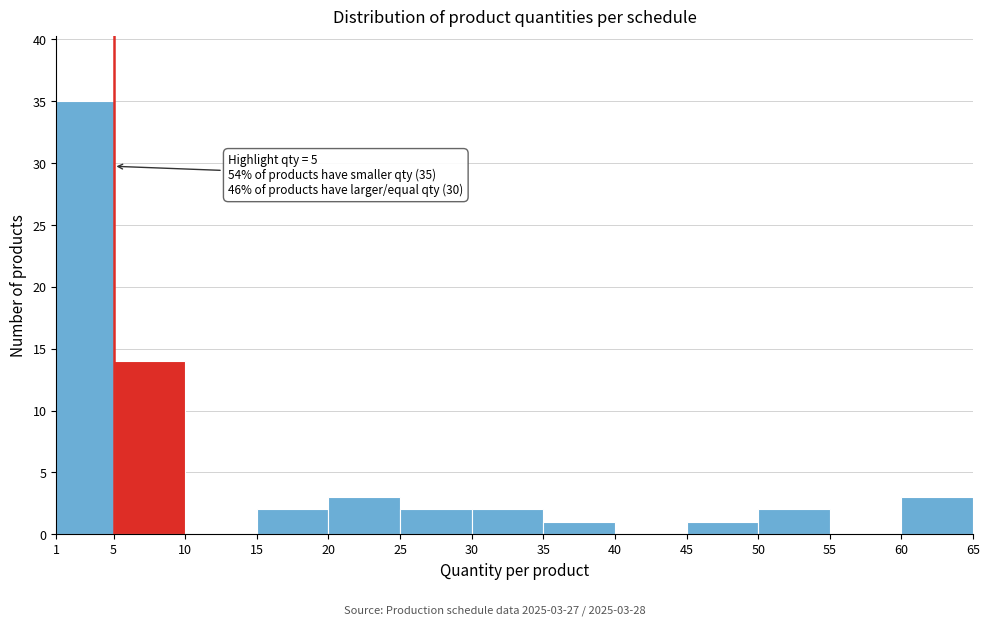

Which range on the x-axis has the tallest bar?

1 to 5